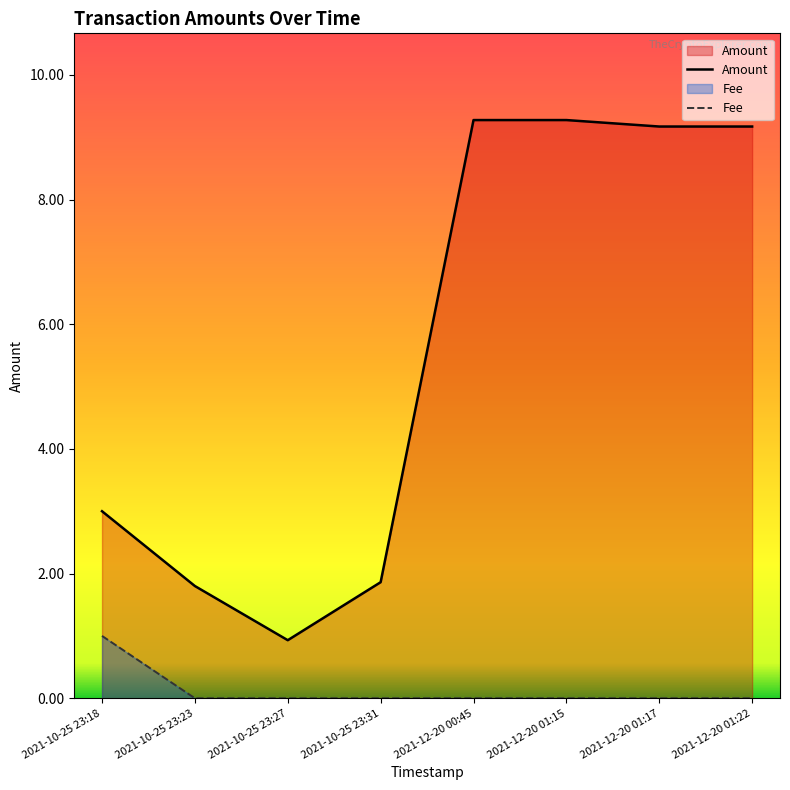

Which series changed the most between 2021-10-25 23:18 and 2021-10-25 23:27?

Amount